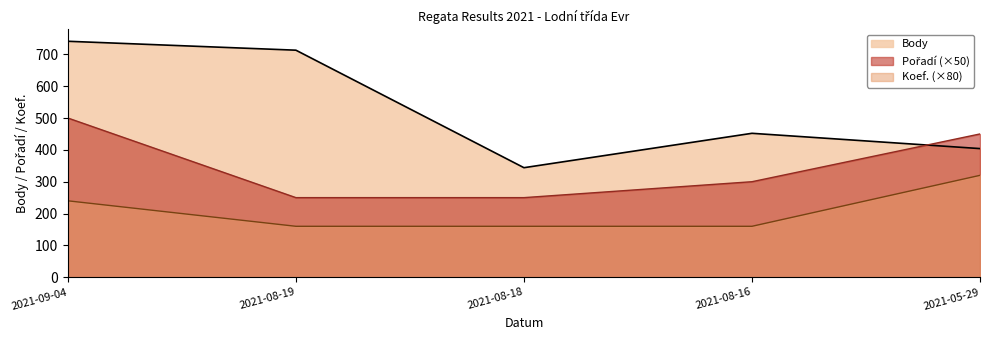

True or false: Pořadí and Koef. intersect in this chart.

False